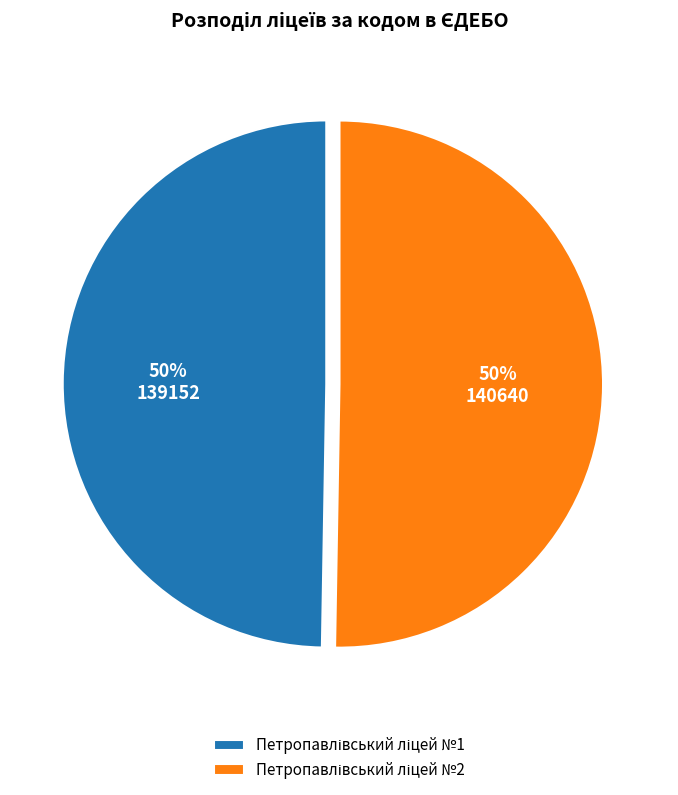

How many segments does this pie chart have?

2